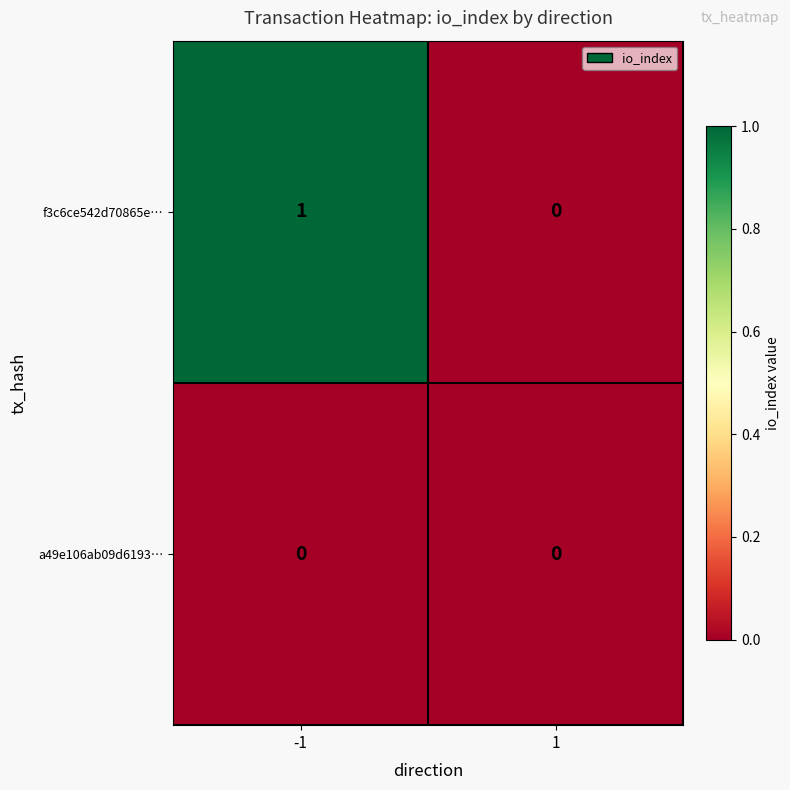

Which series has the largest total across all categories?

f3c6ce542d70865e…